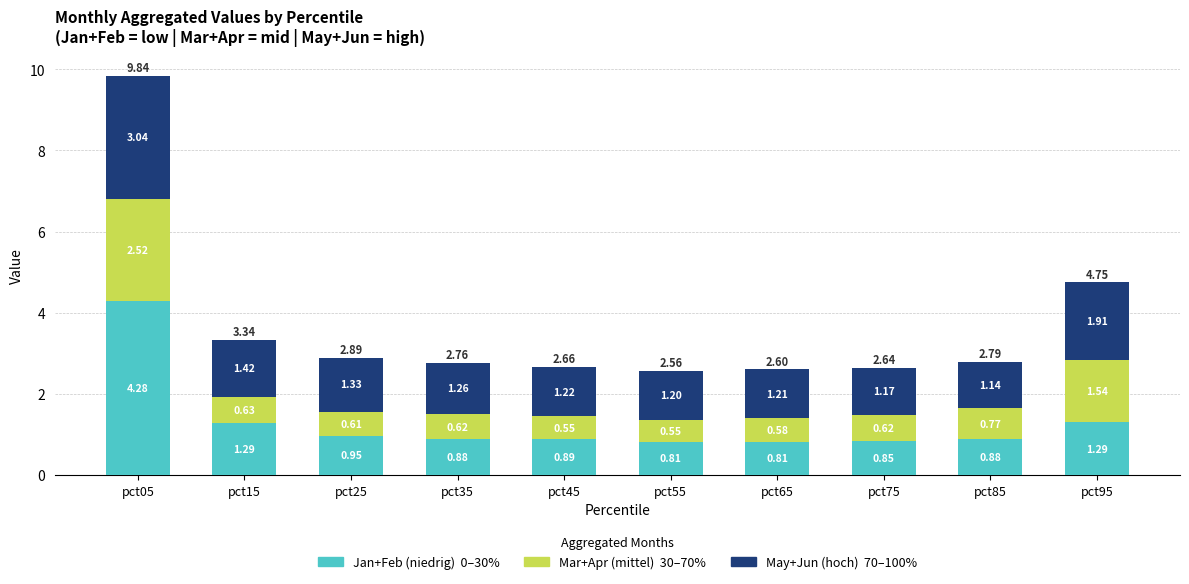

What is the total value across all series at pct65?

2.6